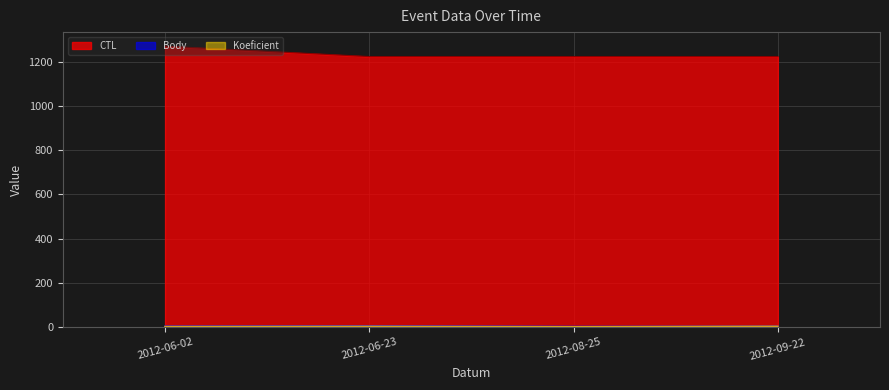

What is the total value across all series at 2012-06-23?

1233.0